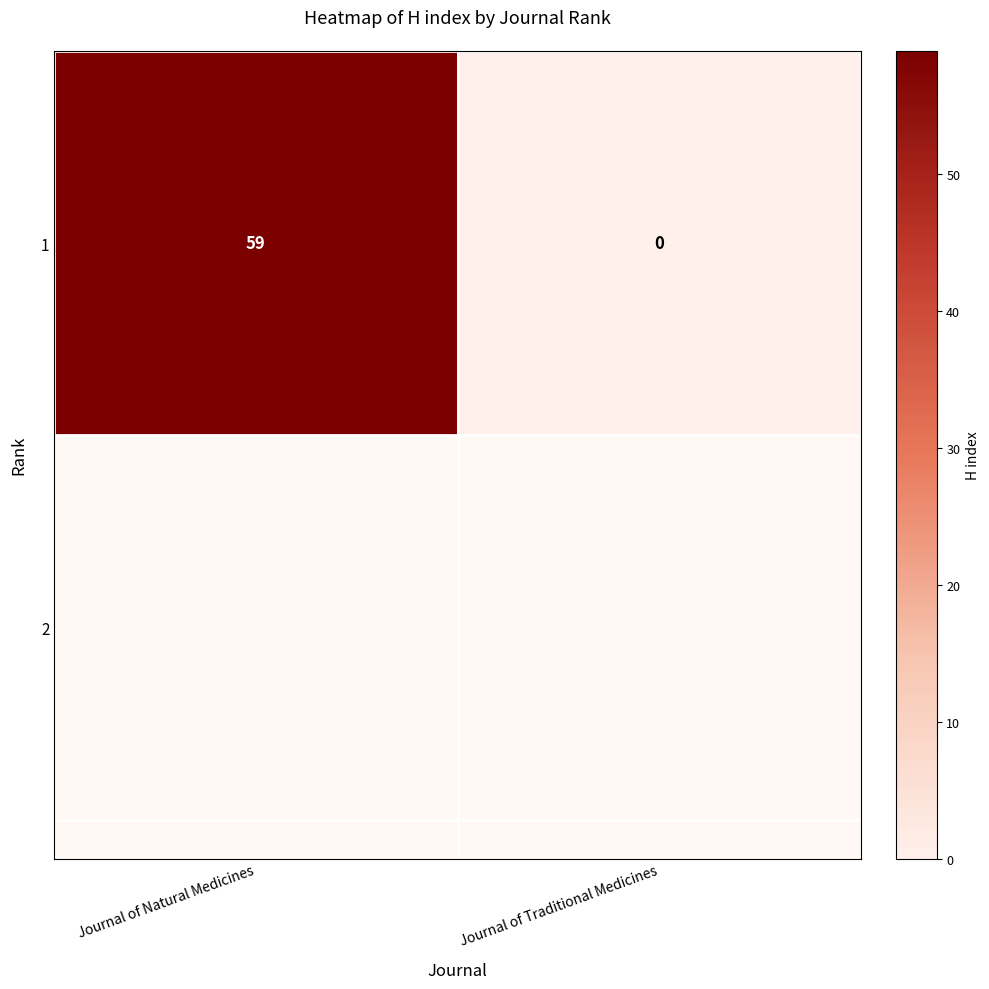

What is the difference between the values at Journal of Natural Medicines and Journal of Traditional Medicines?

59